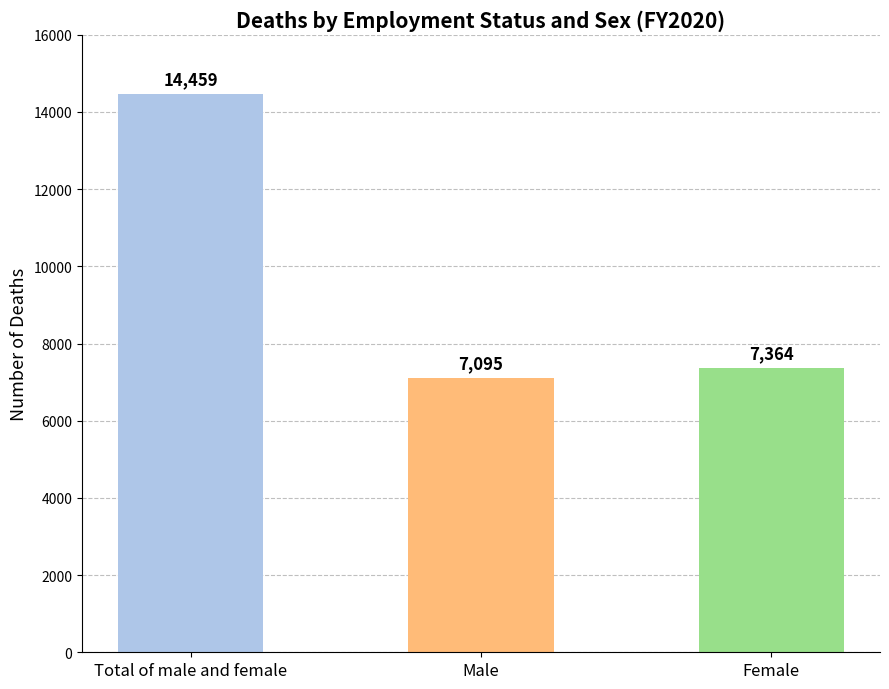

Rank the categories by value from lowest to highest.

Male, Female, Total of male and female